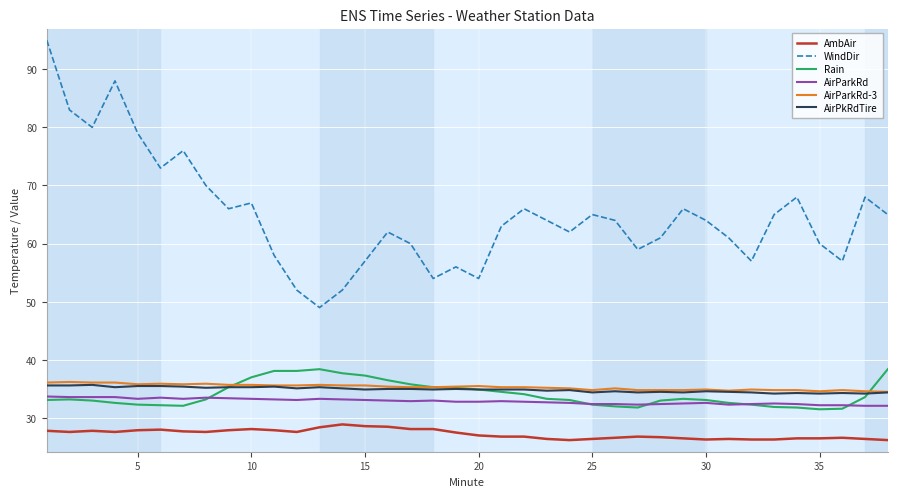

True or false: AmbAir and AirPkRdTire cross at least once.

False